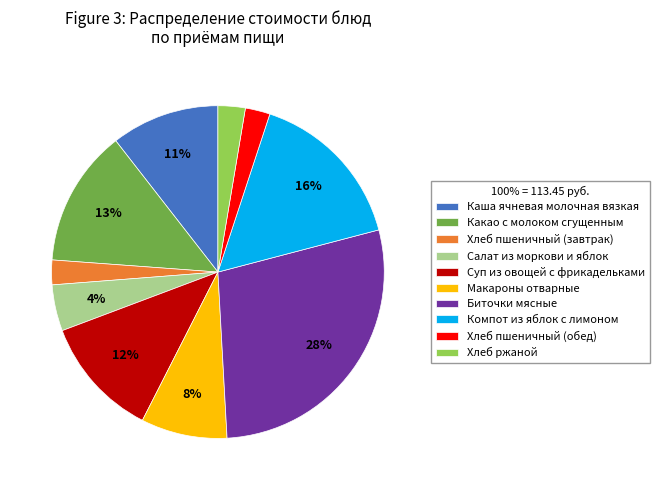

What is the largest slice in the pie chart?

Биточки мясные